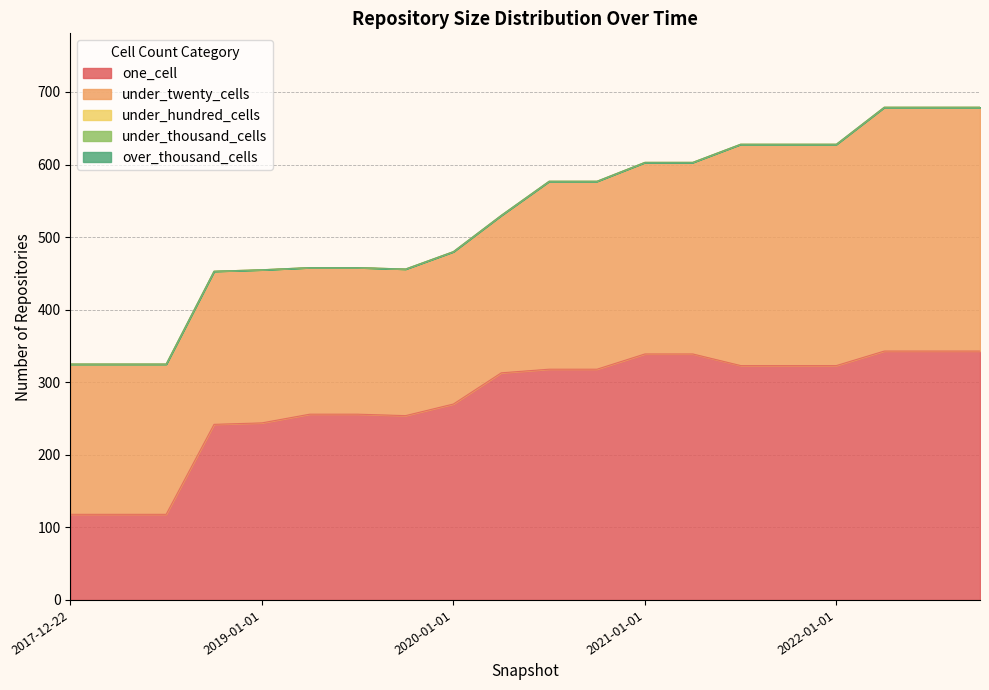

Reading right to left, what are all the values shown in this chart?

one_cell: 343	343	343	323	323	323	339	339	318	318	313	270	254	256	256	244	242	118	118	118
under_twenty_cells: 336	336	336	305	305	305	264	264	259	259	217	210	202	202	202	211	211	207	207	207
under_hundred_cells: 0	0	0	0	0	0	0	0	0	0	0	0	0	0	0	0	0	0	0	0
under_thousand_cells: 0	0	0	0	0	0	0	0	0	0	0	0	0	0	0	0	0	0	0	0
over_thousand_cells: 0	0	0	0	0	0	0	0	0	0	0	0	0	0	0	0	0	0	0	0